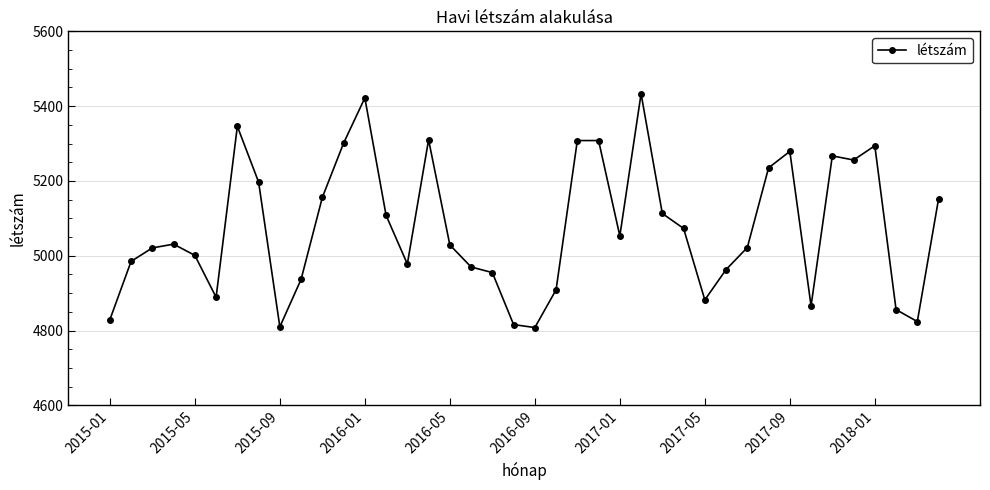

What is the sum of all values?

202992